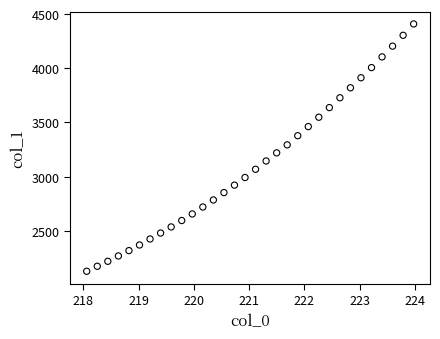

What is the range of Y values (max minus min)?

2280.9